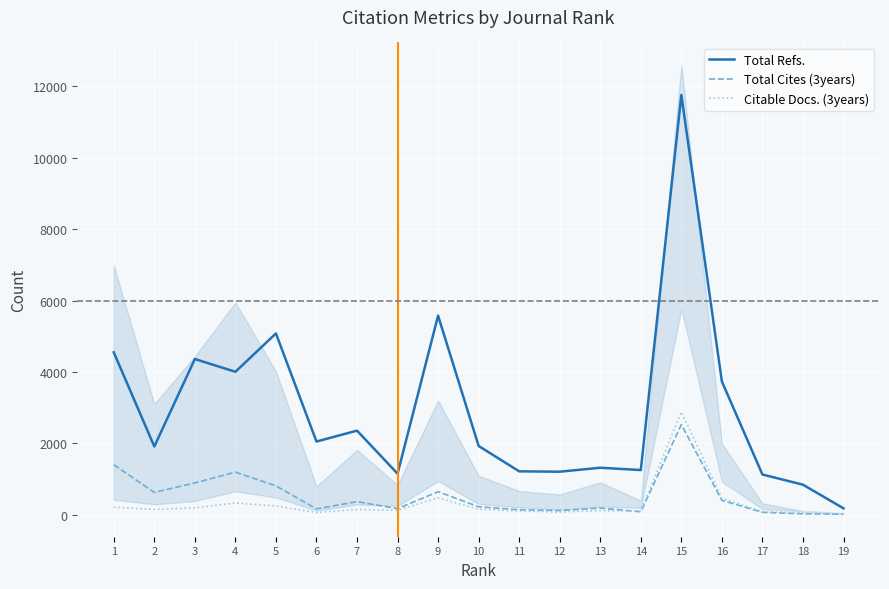

What is the sum of all Total Refs. values?

55531